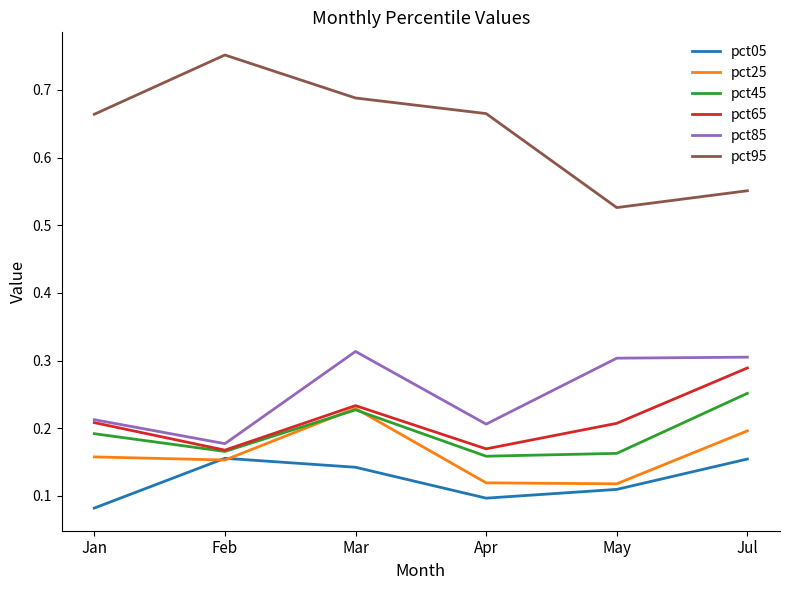

What position from the right is May?

2